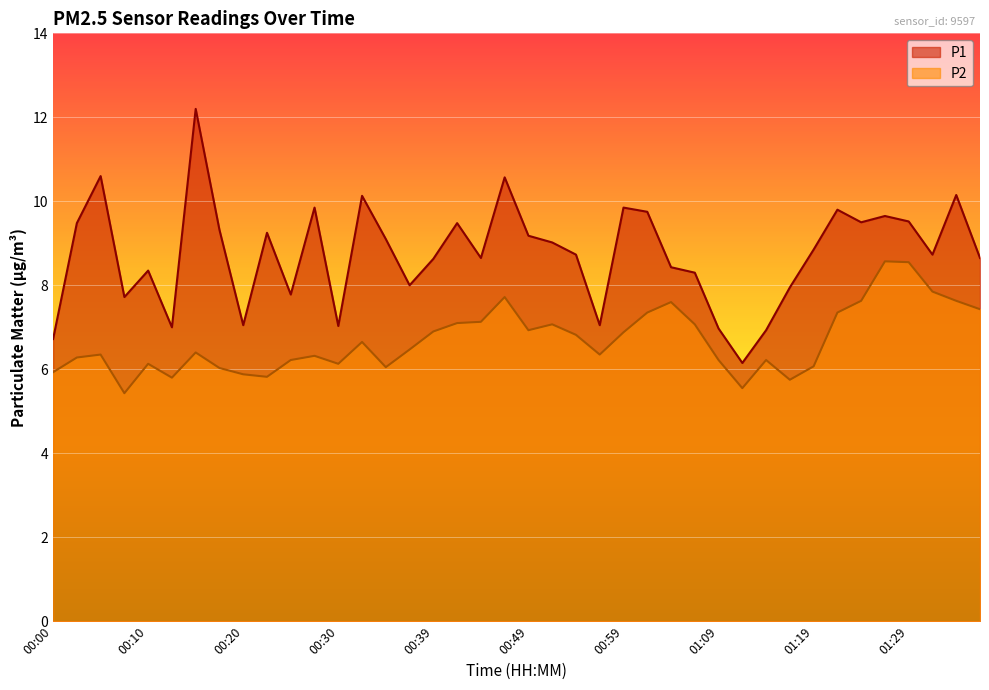

True or false: P1 and P2 cross at least once.

False